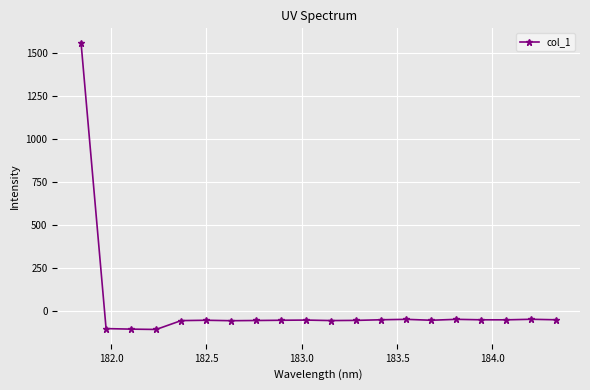

What is the average value?

18.0